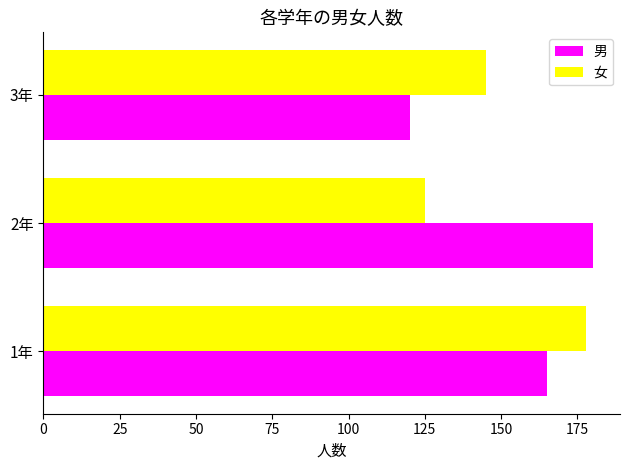

What is the difference between the 男 values at 3年 and 1年?

45